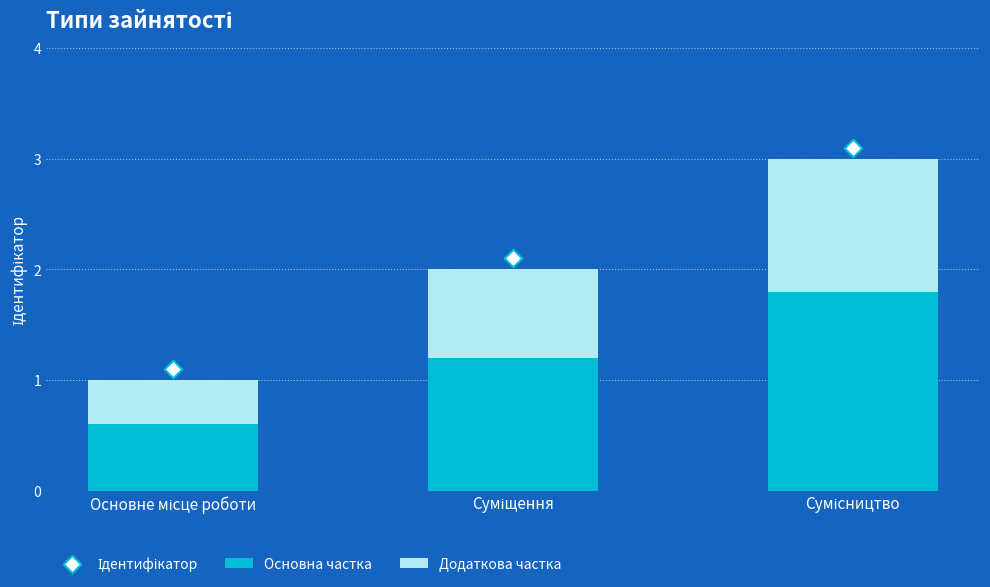

What are all the series names shown in the legend?

Основна частка, Додаткова частка, Ідентифікатор